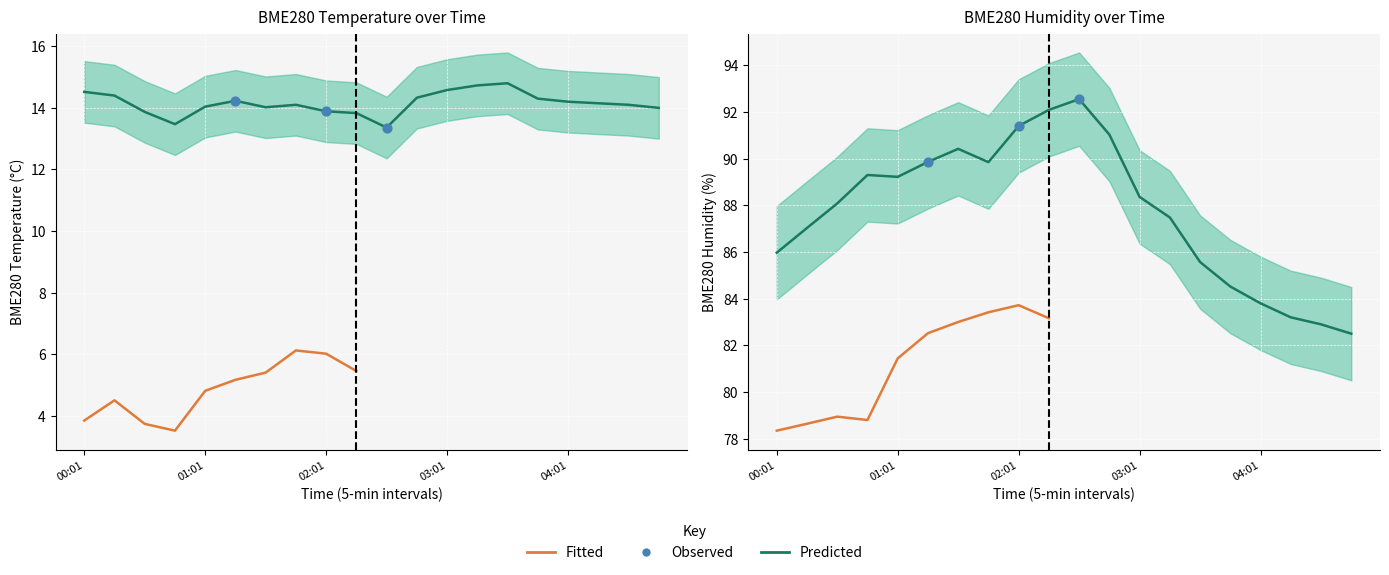

At how many categories does at least one series exceed 85?

15